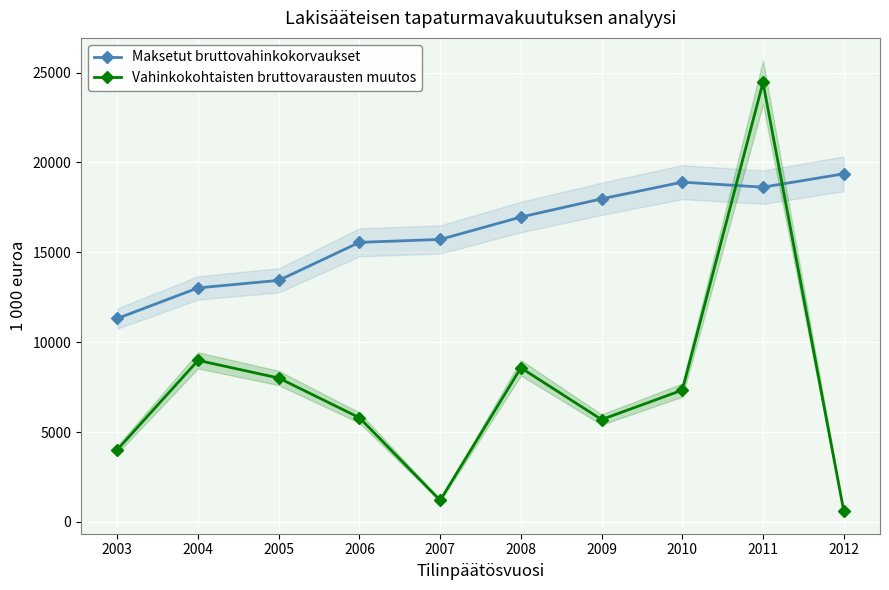

Rank the categories by Maksetut bruttovahinkokorvaukset value from highest to lowest.

2012, 2010, 2011, 2009, 2008, 2007, 2006, 2005, 2004, 2003